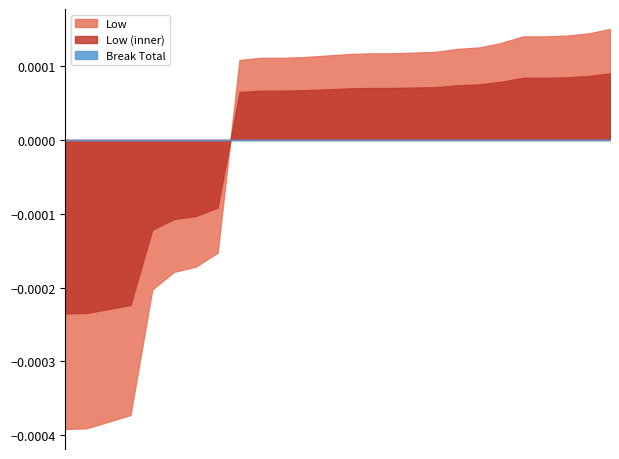

Which series has the largest total across all categories?

Low